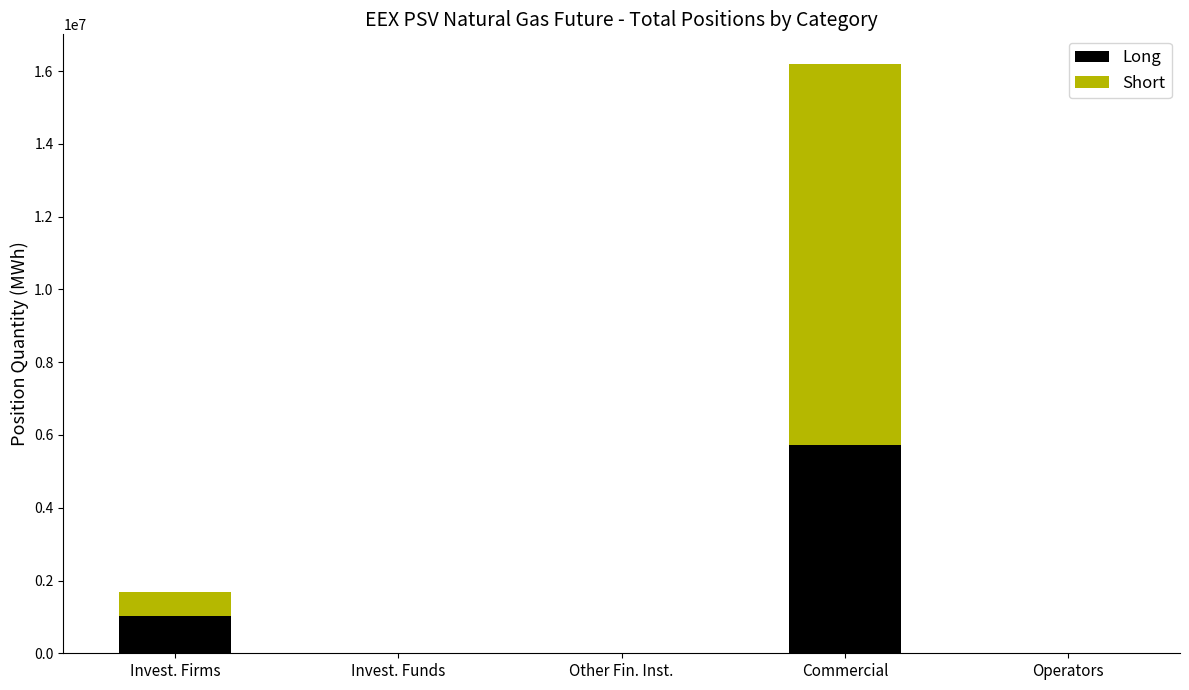

The Long series shows 0 at Other Fin. Inst.. True or false?

True